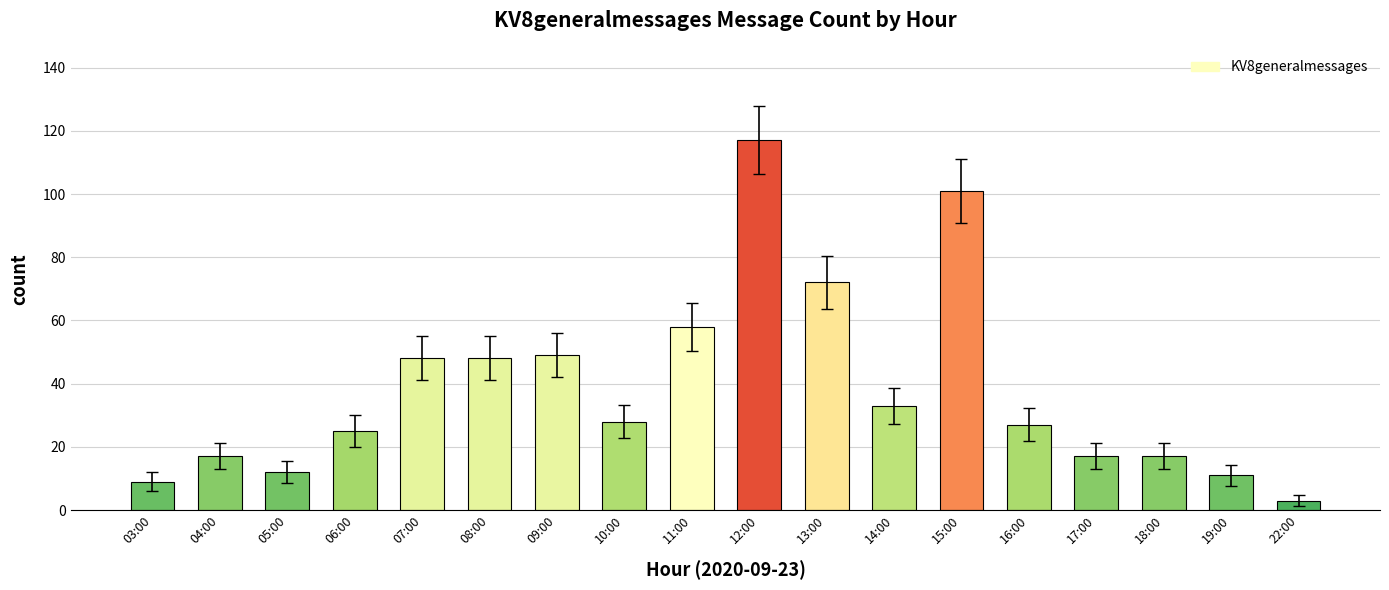

Between 06:00 and 22:00, which is larger?

06:00